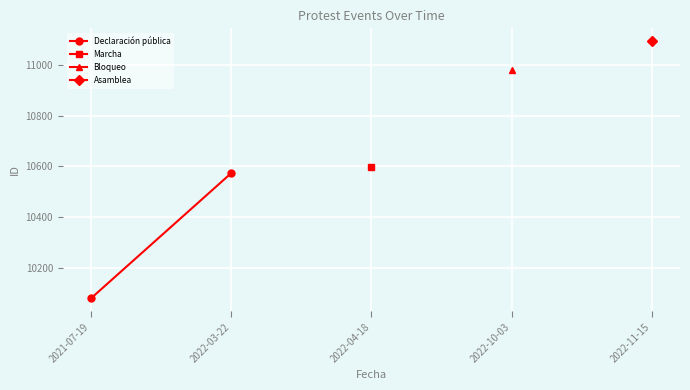

What is the label of the 2nd point from the left?

2022-03-22